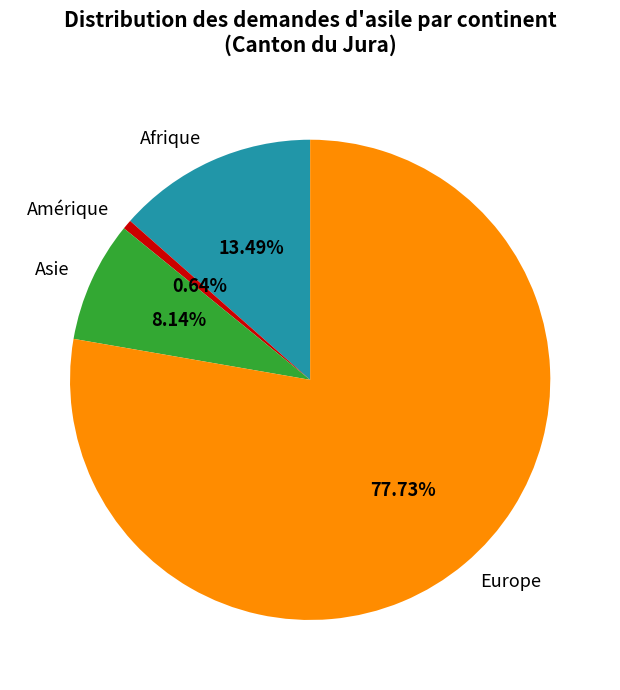

Is it true that Europe is 87% of the pie?

False